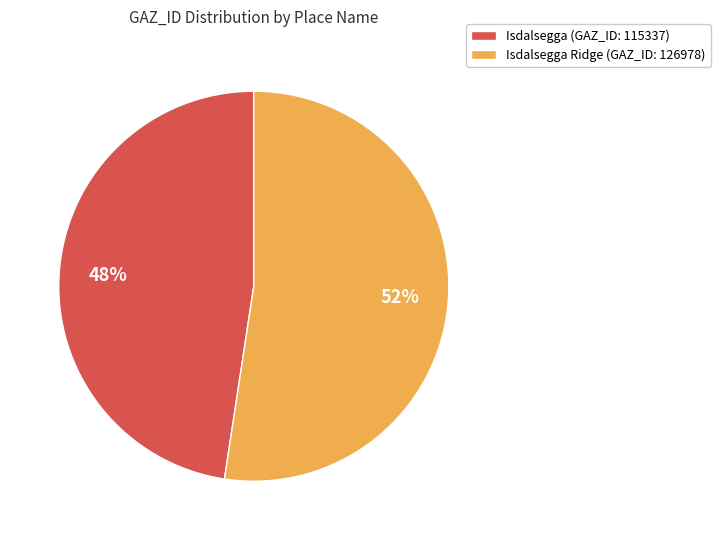

Which category has the smallest portion of the pie?

Isdalsegga (GAZ_ID: 115337)